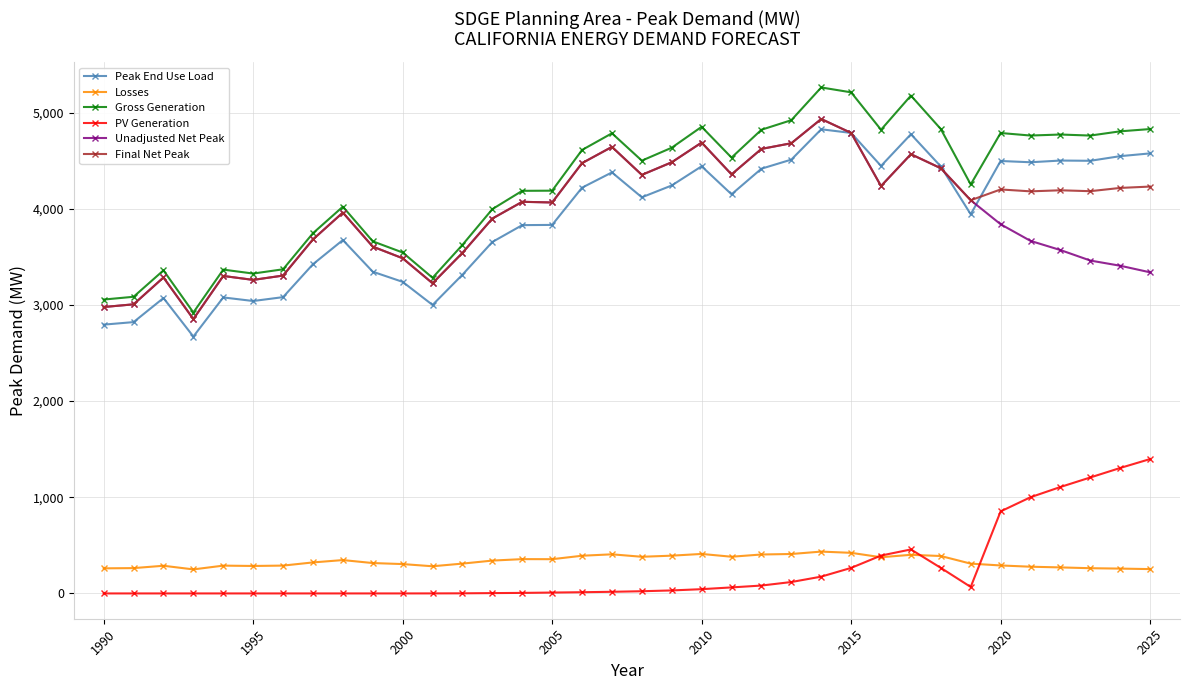

What is the value of the Final Net Peak point at the 9th from the left?

3960.0